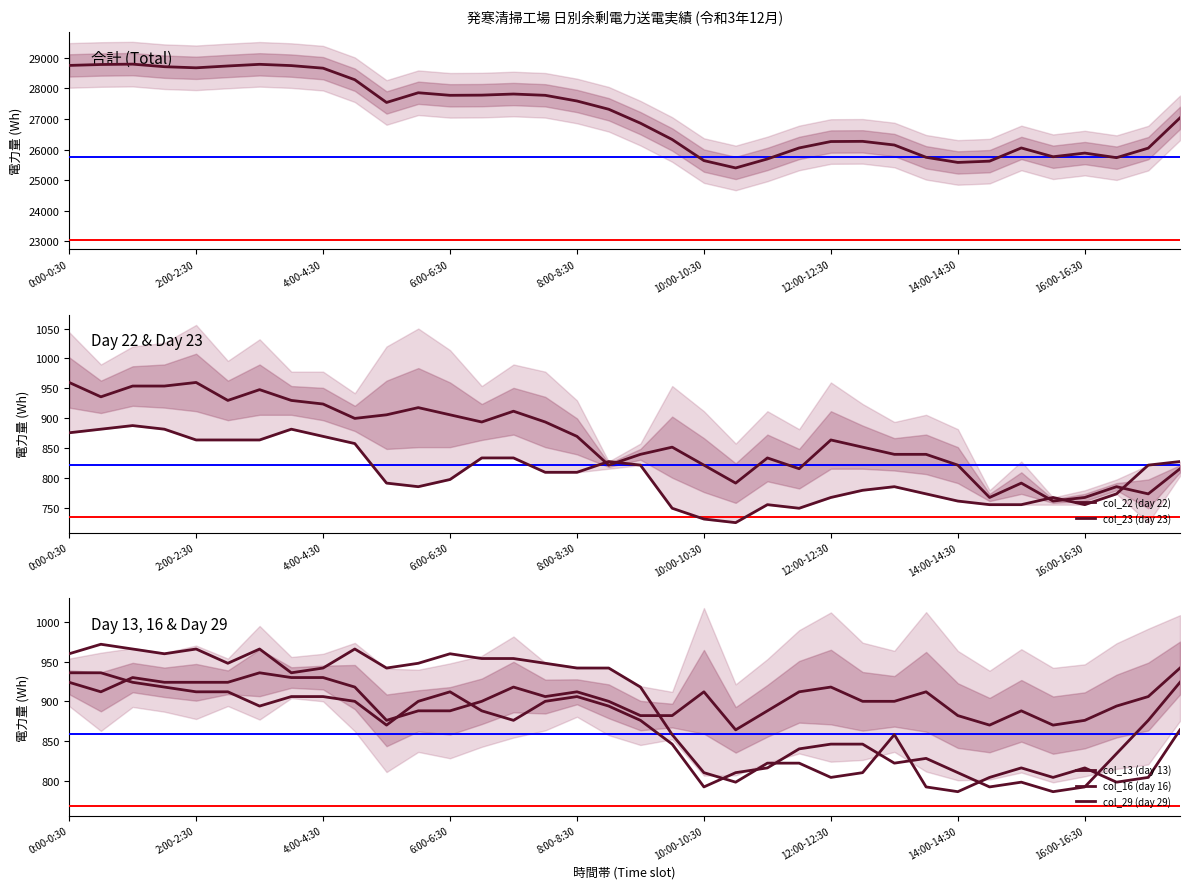

What is the average value of the col_22 (day 22) series?

866